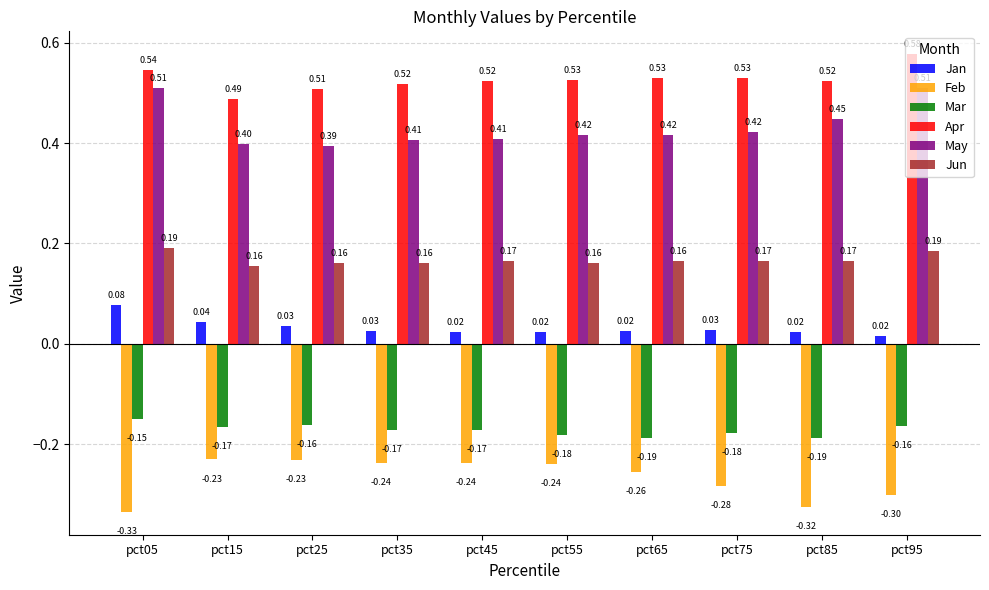

At which label does Mar reach its peak?

pct05